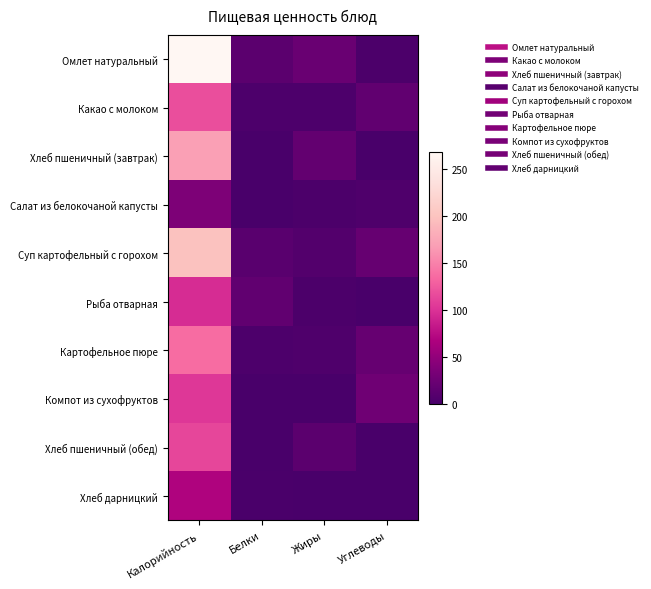

What is the spread (max minus min) of values at Белки?

16.8